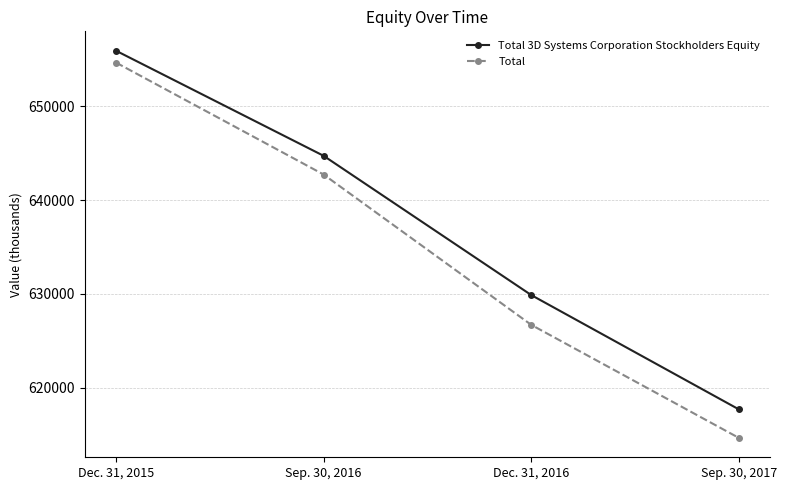

True or false: Total 3D Systems Corporation Stockholders Equity has more than 1 points higher than both neighbors.

False